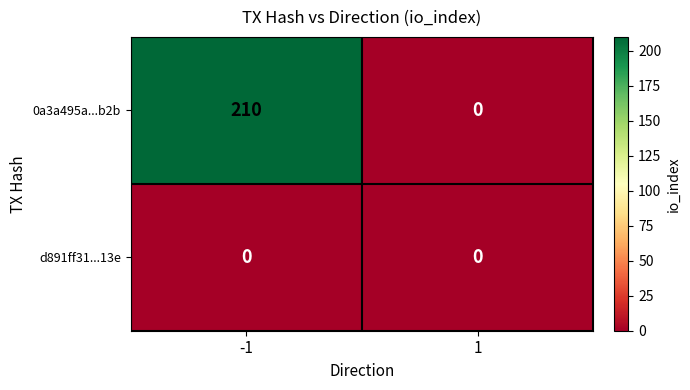

Reading left to right, extract all data points from this chart.

0a3a495a...b2b: 210	0
d891ff31...13e: 0	0